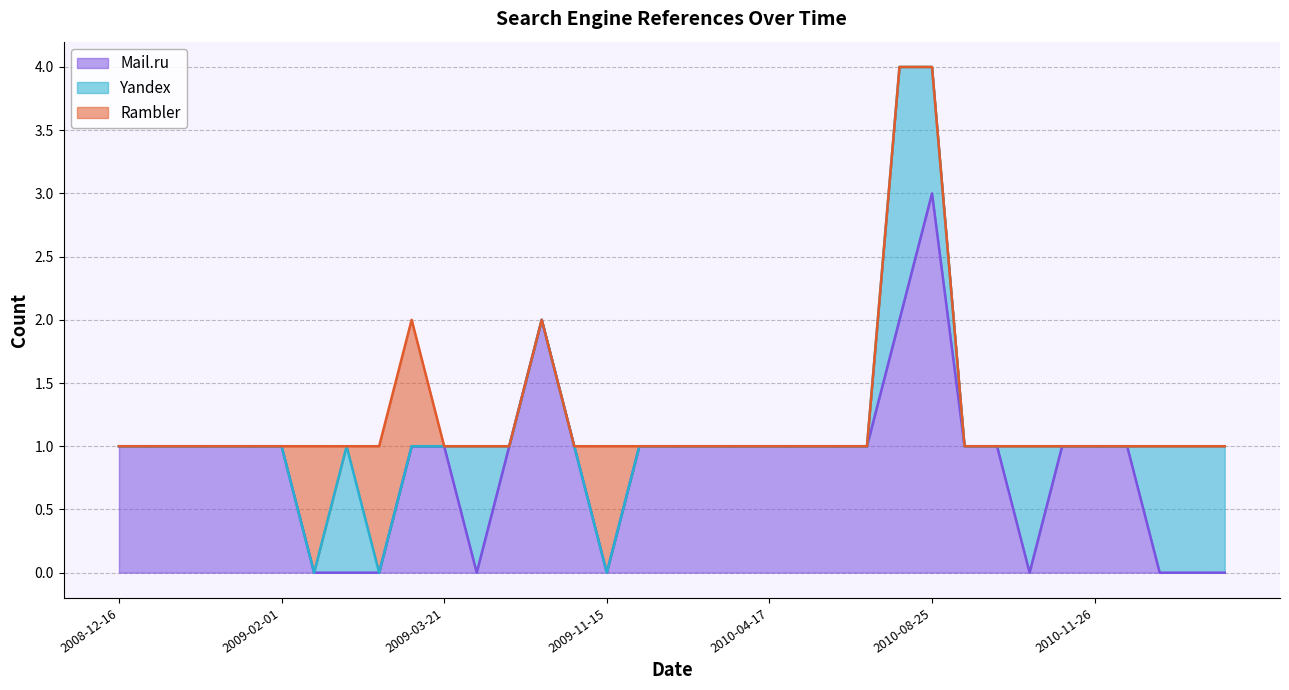

Rank the series at 2010-10-06 from highest to lowest value.

Yandex, Mail.ru, Rambler